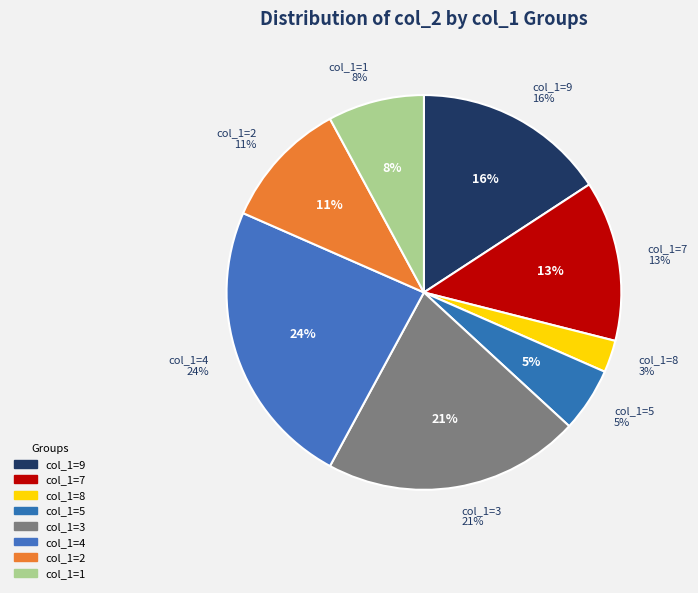

What is the total percentage of 3 and 2?

31.6%